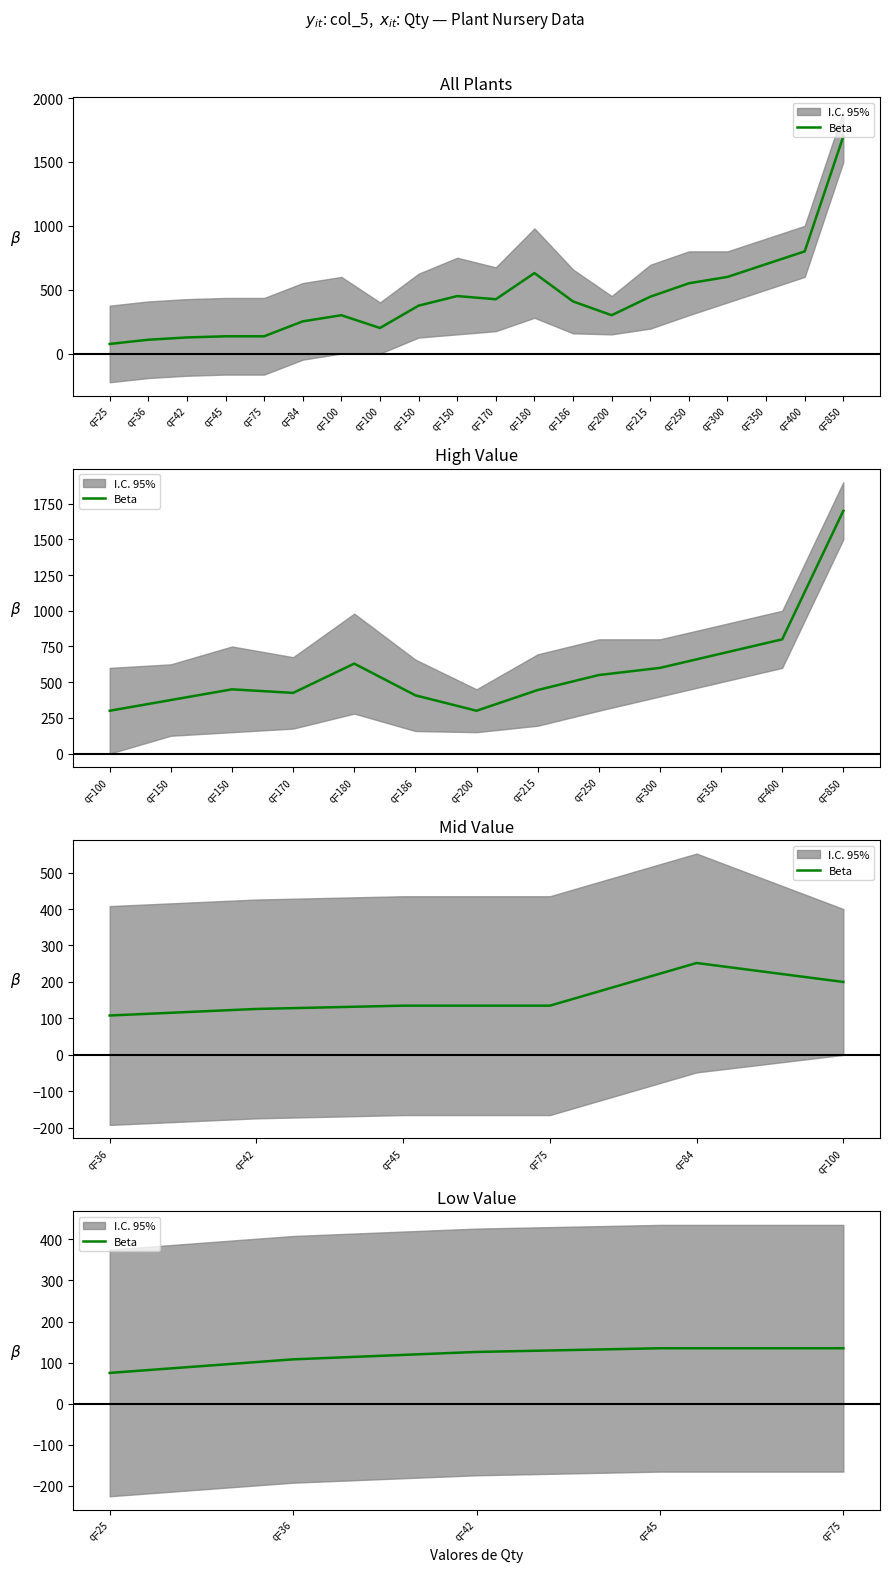

How many data points are above 126?

2